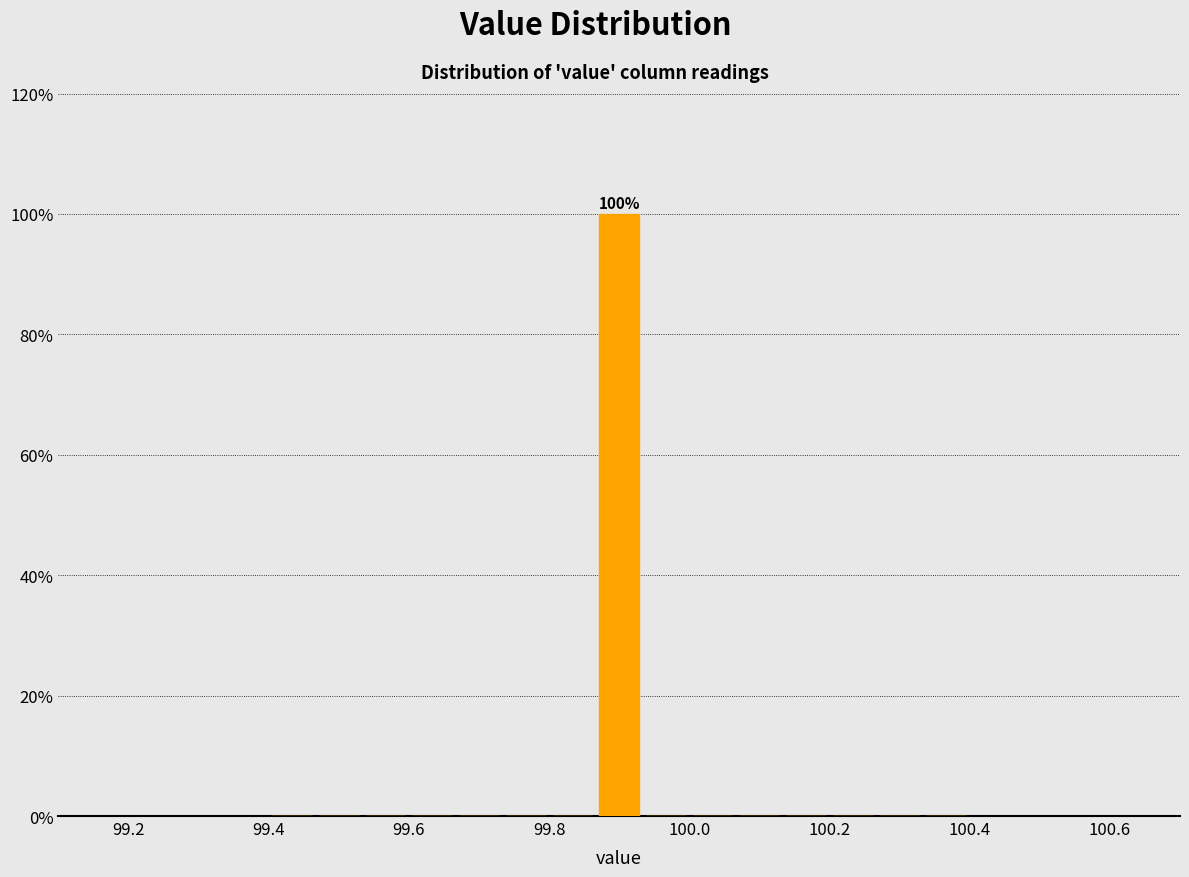

Read against the x-axis, roughly where is the centre of the tallest bar?

99.90